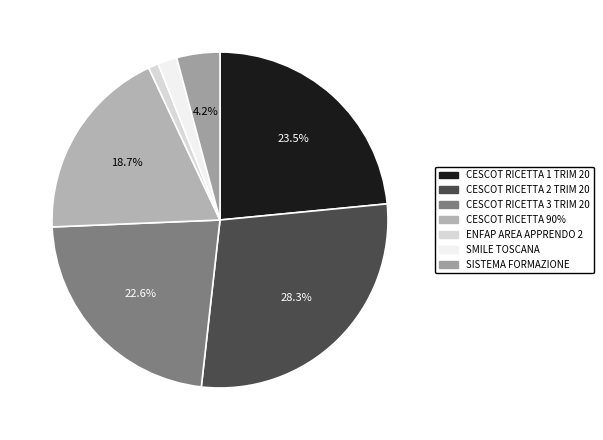

Is there a majority slice in this chart?

No